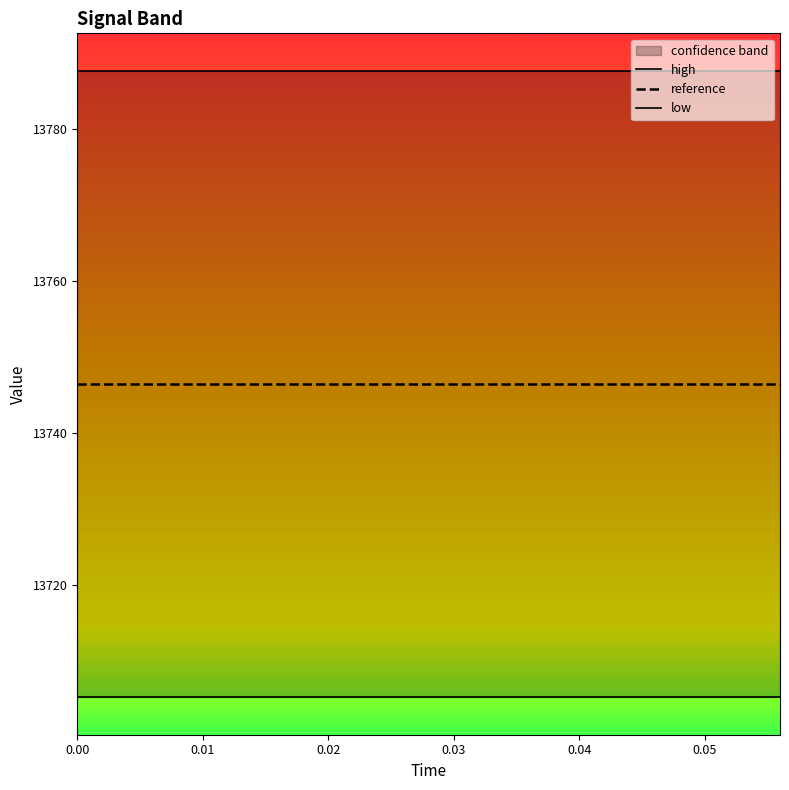

Count the number of data series in this chart.

3